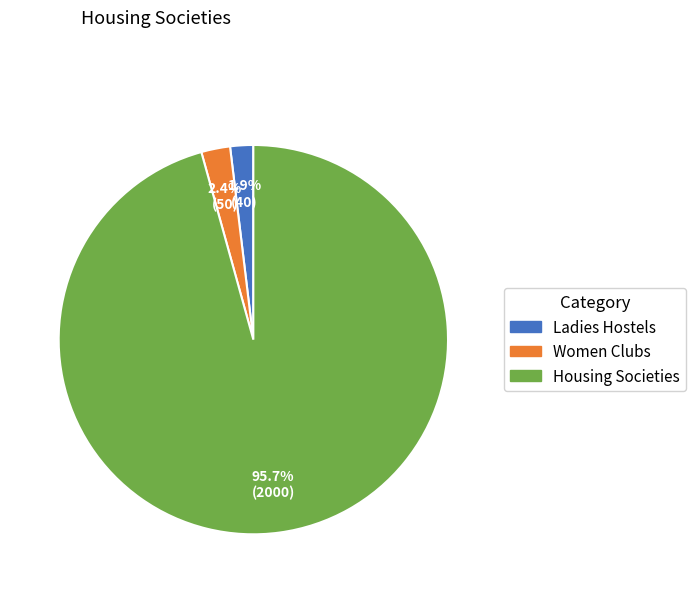

What percentage do Housing Societies and Women Clubs together represent?

98.1%